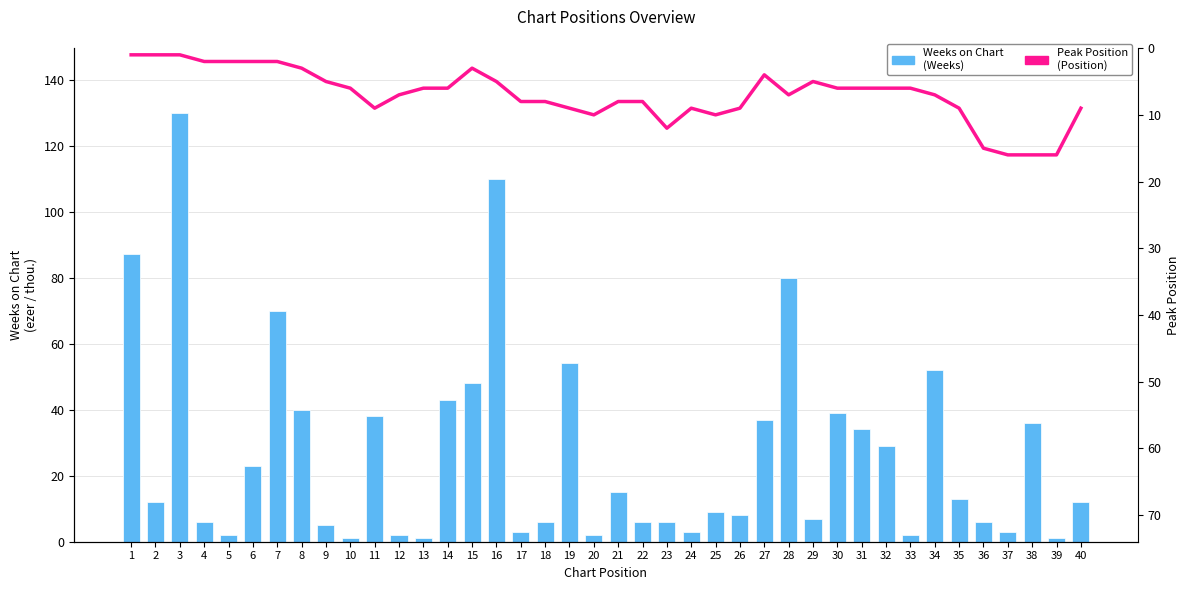

Which series has the widest spread of values?

Weeks on Chart